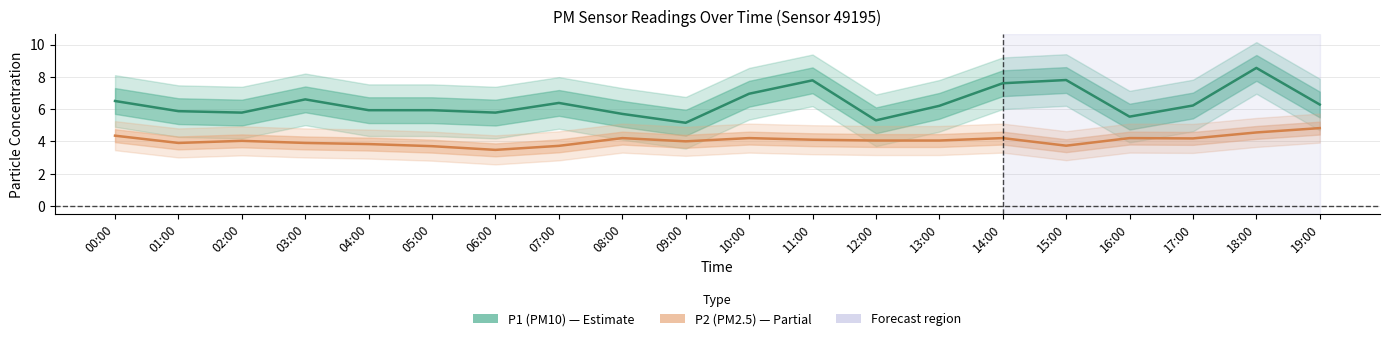

How many lines are shown in the chart?

2